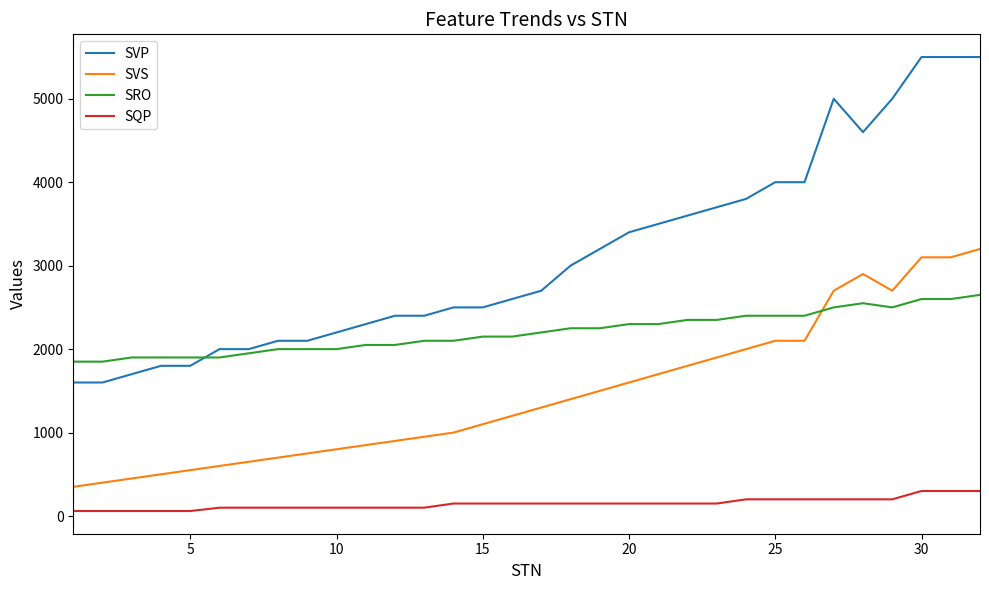

What is the lowest value of the SVP series?

1600